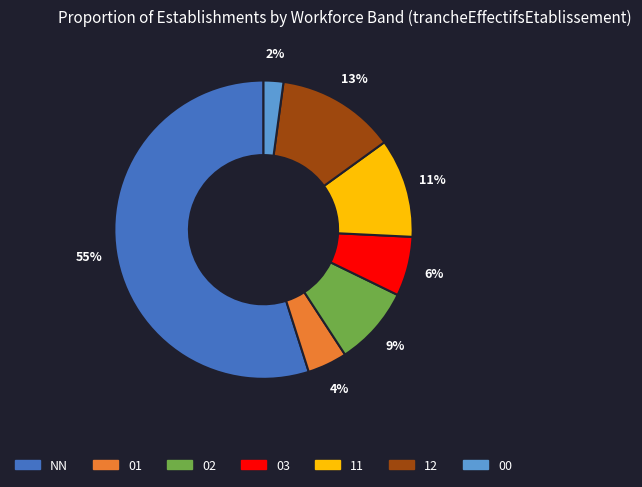

Combined, do 02 and 01 account for over 50%?

No